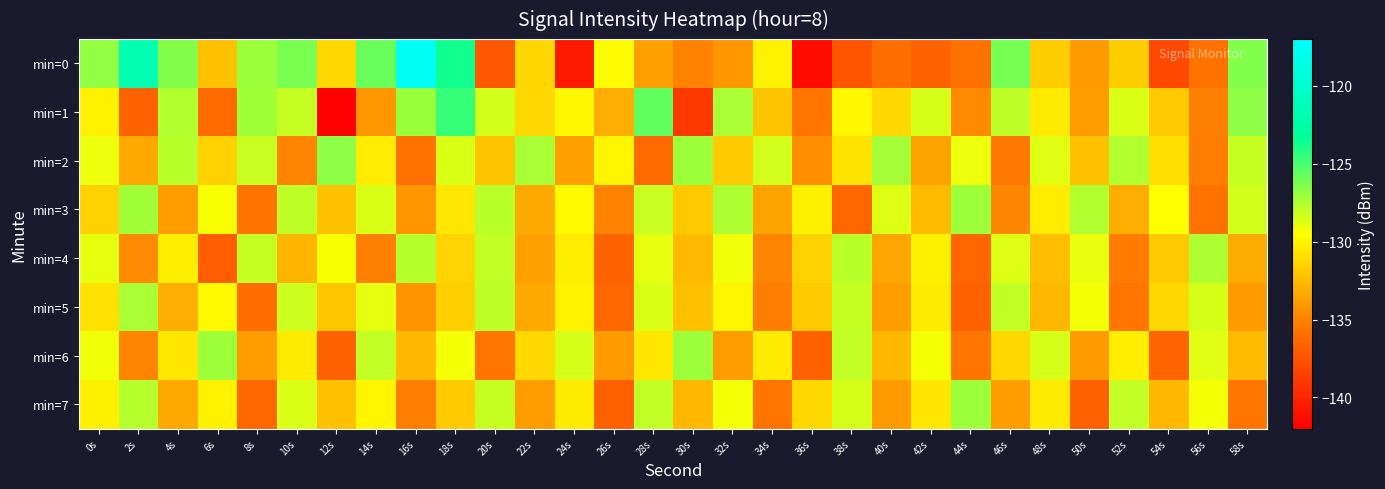

Reading right to left, extract all data points from this chart.

min=0: 58s=-126.5	56s=-135.8	54s=-138.0	52s=-131.7	50s=-133.9	48s=-131.7	46s=-126.1	44s=-135.8	42s=-136.6	40s=-135.9	38s=-137.4	36s=-141.4	34s=-130.0	32s=-134.1	30s=-135.0	28s=-133.7	26s=-129.6	24s=-140.6	22s=-131.3	20s=-137.2	18s=-123.7	16s=-117.8	14s=-125.8	12s=-131.2	10s=-126.2	8s=-127.1	6s=-132.2	4s=-126.6	2s=-121.8	0s=-126.8
min=1: 58s=-126.7	56s=-135.1	54s=-131.9	52s=-128.6	50s=-133.8	48s=-130.4	46s=-127.9	44s=-134.7	42s=-128.5	40s=-131.2	38s=-129.8	36s=-135.6	34s=-132.1	32s=-127.4	30s=-138.9	28s=-125.6	26s=-133.1	24s=-129.8	22s=-131.2	20s=-128.3	18s=-124.6	16s=-127.0	14s=-134.1	12s=-141.9	10s=-128.0	8s=-127.2	6s=-136.2	4s=-127.6	2s=-136.6	0s=-130.1
min=2: 58s=-128.1	56s=-135.2	54s=-130.9	52s=-127.6	50s=-132.3	48s=-128.8	46s=-135.4	44s=-129.1	42s=-133.6	40s=-127.3	38s=-130.7	36s=-134.5	34s=-128.4	32s=-131.8	30s=-127.1	28s=-136.2	26s=-129.9	24s=-133.7	22s=-127.4	20s=-132.1	18s=-128.6	16s=-135.8	14s=-130.3	12s=-126.7	10s=-134.9	8s=-128.2	6s=-131.5	4s=-127.8	2s=-133.4	0s=-129.1
min=3: 58s=-128.4	56s=-135.8	54s=-129.5	52s=-133.1	50s=-127.6	48s=-130.3	46s=-134.8	44s=-127.1	42s=-132.5	40s=-128.7	38s=-136.4	36s=-130.1	34s=-133.6	32s=-127.5	30s=-131.9	28s=-128.2	26s=-135.0	24s=-129.7	22s=-133.3	20s=-127.8	18s=-130.5	16s=-134.1	14s=-128.6	12s=-132.2	10s=-127.9	8s=-135.7	6s=-129.4	4s=-133.8	2s=-127.2	0s=-131.5
min=4: 58s=-133.2	56s=-127.5	54s=-131.9	52s=-135.3	50s=-129.0	48s=-132.4	46s=-128.7	44s=-136.4	42s=-130.1	40s=-133.5	38s=-127.8	36s=-131.5	34s=-134.9	32s=-129.2	30s=-132.6	28s=-128.9	26s=-136.6	24s=-130.3	22s=-133.7	20s=-128.0	18s=-131.4	16s=-127.7	14s=-135.1	12s=-129.4	10s=-132.8	8s=-128.1	6s=-136.9	4s=-130.2	2s=-134.6	0s=-128.9
min=5: 58s=-133.9	56s=-128.5	54s=-131.2	52s=-135.6	50s=-129.3	48s=-132.7	46s=-128.0	44s=-136.7	42s=-130.4	40s=-133.8	38s=-128.1	36s=-131.8	34s=-135.2	32s=-129.9	30s=-132.3	28s=-128.6	26s=-136.3	24s=-130.0	22s=-133.4	20s=-127.9	18s=-131.6	16s=-134.2	14s=-128.9	12s=-132.0	10s=-128.3	8s=-136.0	6s=-129.7	4s=-133.1	2s=-127.4	0s=-130.8
min=6: 58s=-132.5	56s=-128.8	54s=-136.5	52s=-130.2	50s=-133.9	48s=-128.5	46s=-131.2	44s=-135.6	42s=-129.3	40s=-132.7	38s=-128.0	36s=-136.7	34s=-130.4	32s=-133.8	30s=-127.1	28s=-130.5	26s=-133.9	24s=-128.5	22s=-131.2	20s=-135.6	18s=-129.3	16s=-132.7	14s=-128.0	12s=-136.7	10s=-130.4	8s=-133.8	6s=-127.1	4s=-130.5	2s=-134.9	0s=-129.2
min=7: 58s=-135.6	56s=-129.3	54s=-132.7	52s=-128.0	50s=-136.7	48s=-130.4	46s=-133.8	44s=-127.1	42s=-130.5	40s=-133.9	38s=-128.5	36s=-131.2	34s=-135.6	32s=-129.3	30s=-132.7	28s=-128.0	26s=-136.7	24s=-130.4	22s=-133.8	20s=-128.1	18s=-131.8	16s=-135.2	14s=-129.9	12s=-132.3	10s=-128.6	8s=-136.3	6s=-130.0	4s=-133.4	2s=-127.7	0s=-130.1